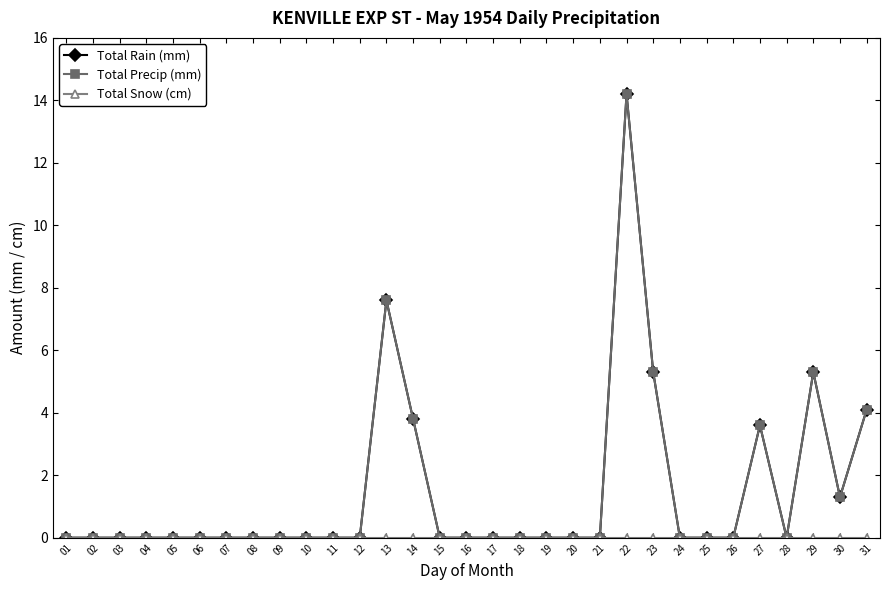

True or false: Total Rain (mm) and Total Snow (cm) cross at least once.

False